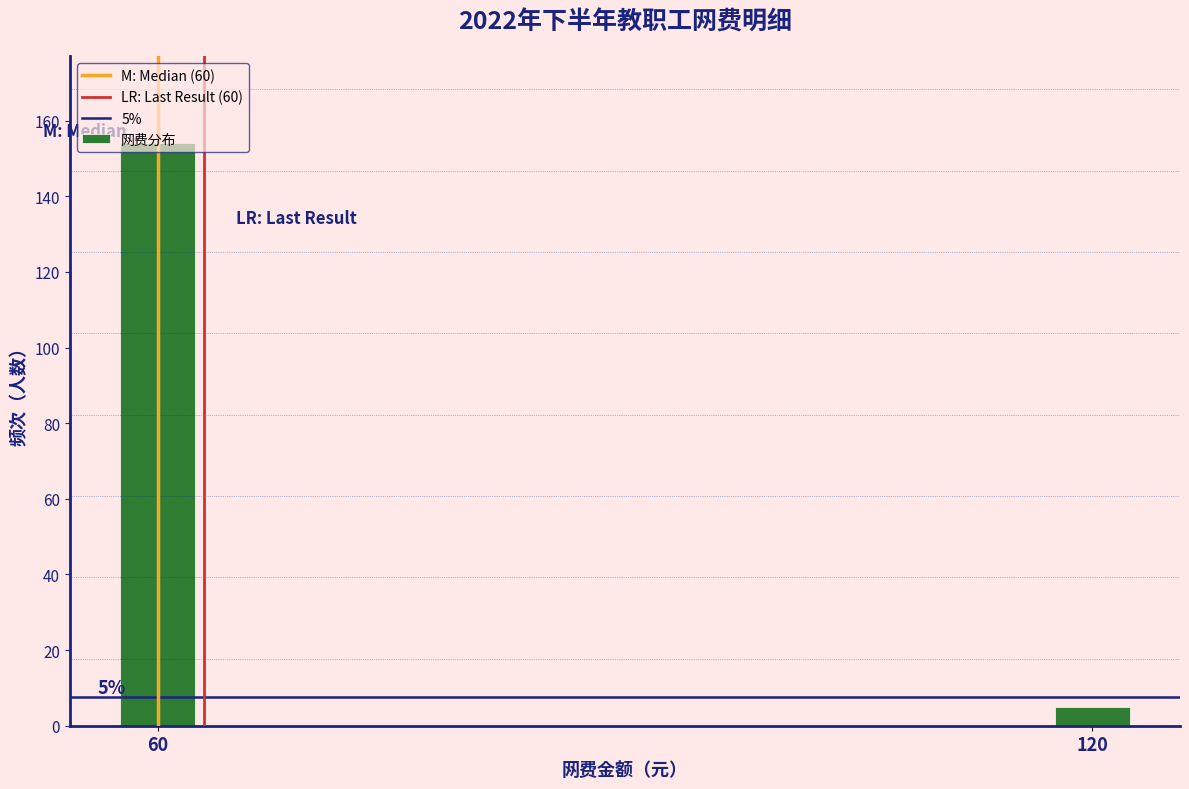

What is the smallest value displayed?

5